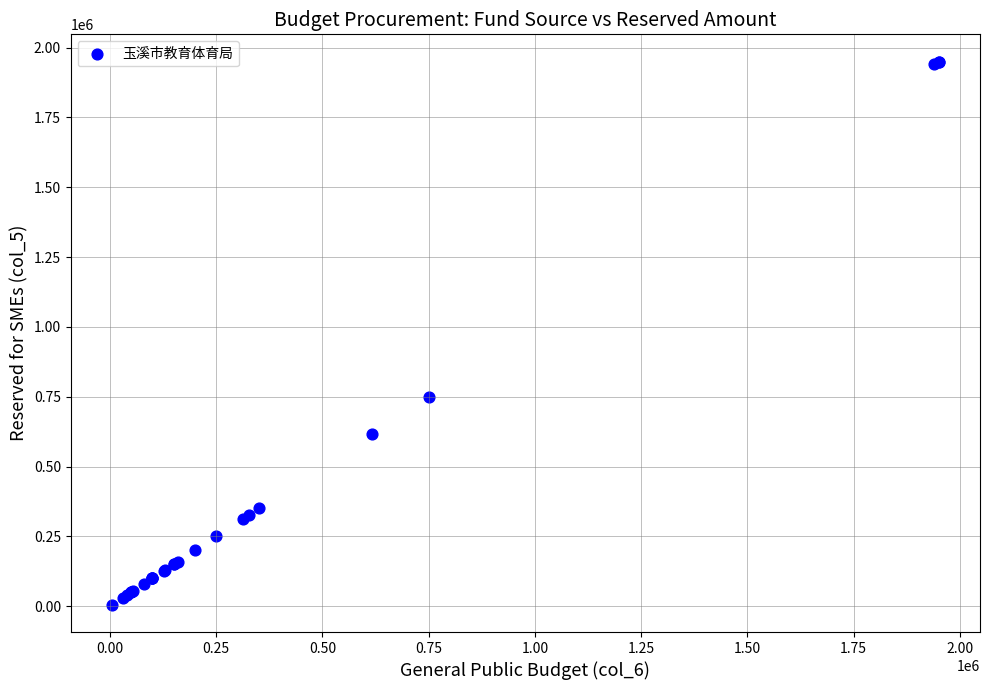

What Y value in the scatter plot is closest to 977500?

750000